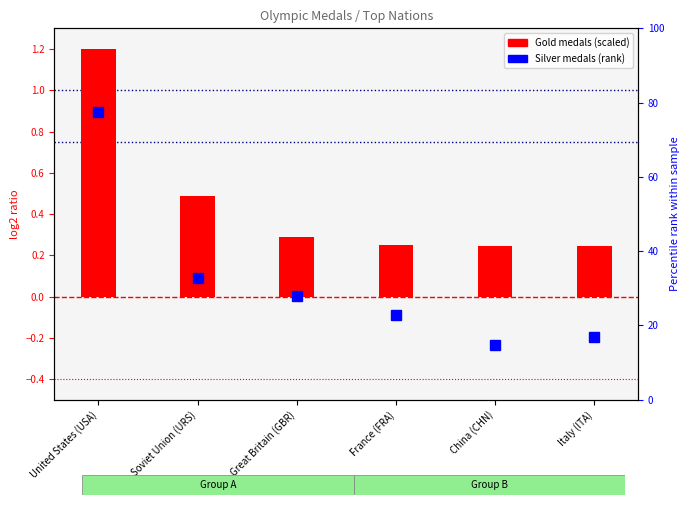

Are the bars horizontal?

No